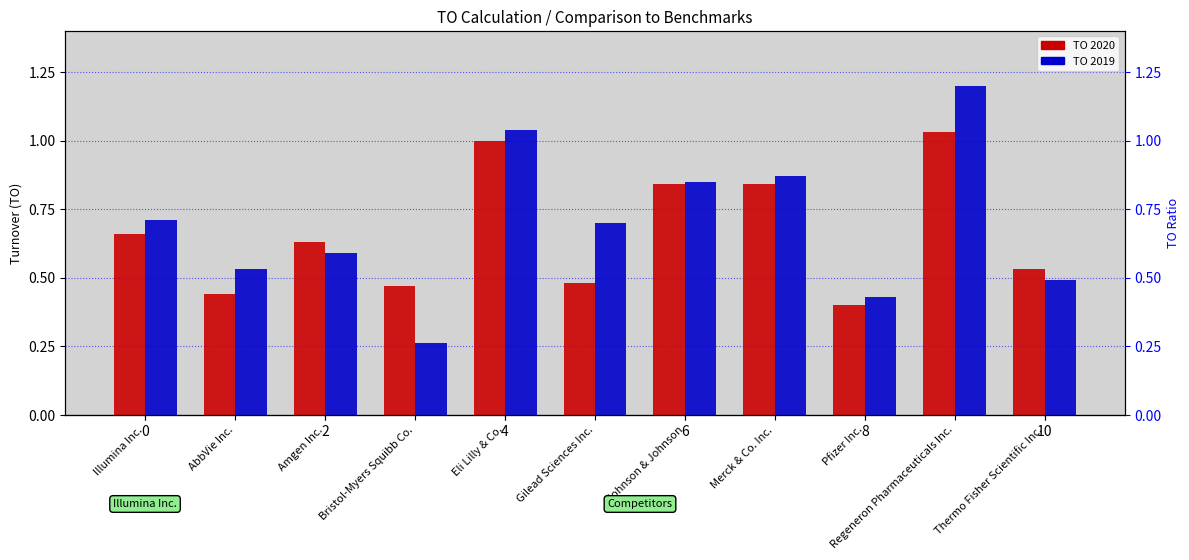

Which series changed the most between Illumina Inc. and Pfizer Inc.?

2019